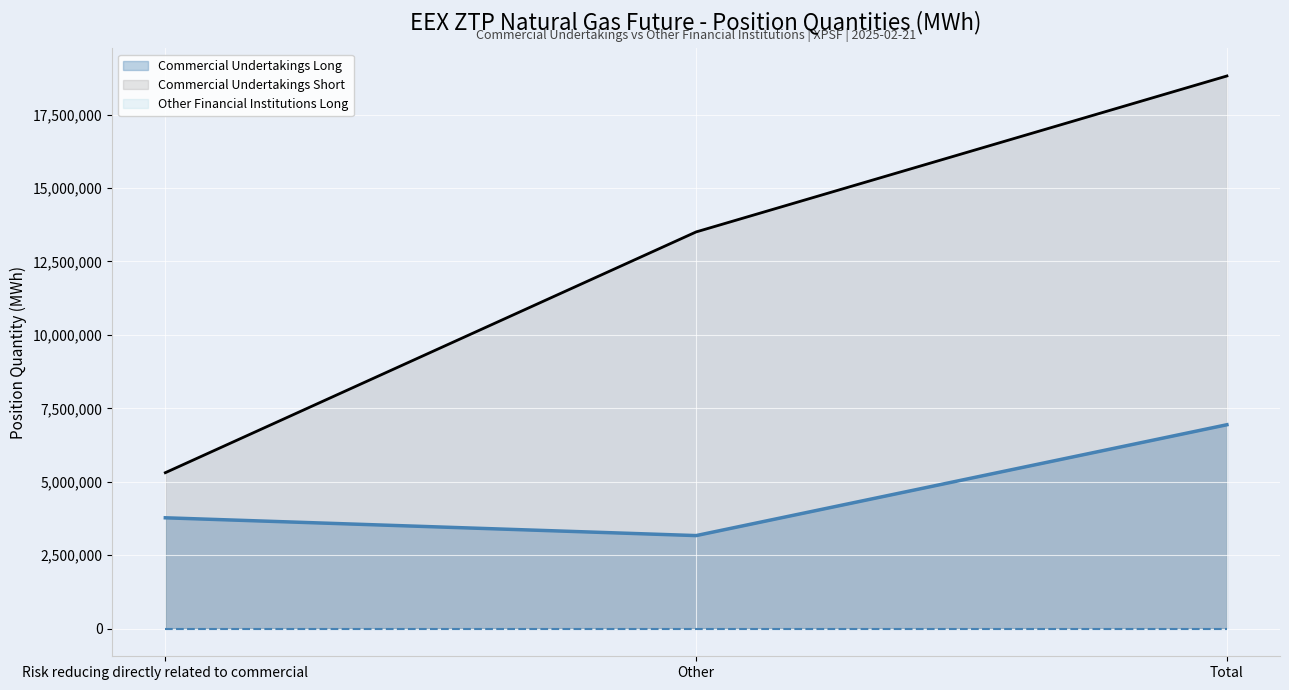

The value of Commercial Undertakings Long at Other is 3167935. True or false?

True